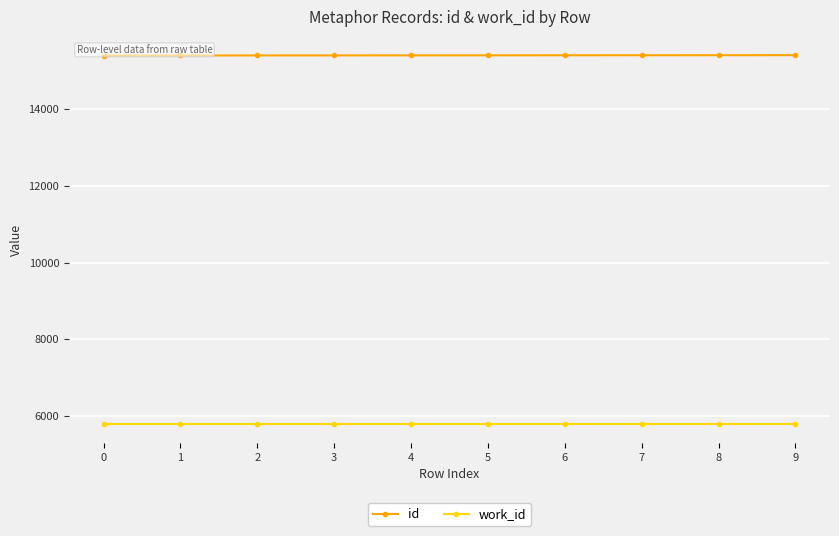

What is the smallest value displayed?

5775